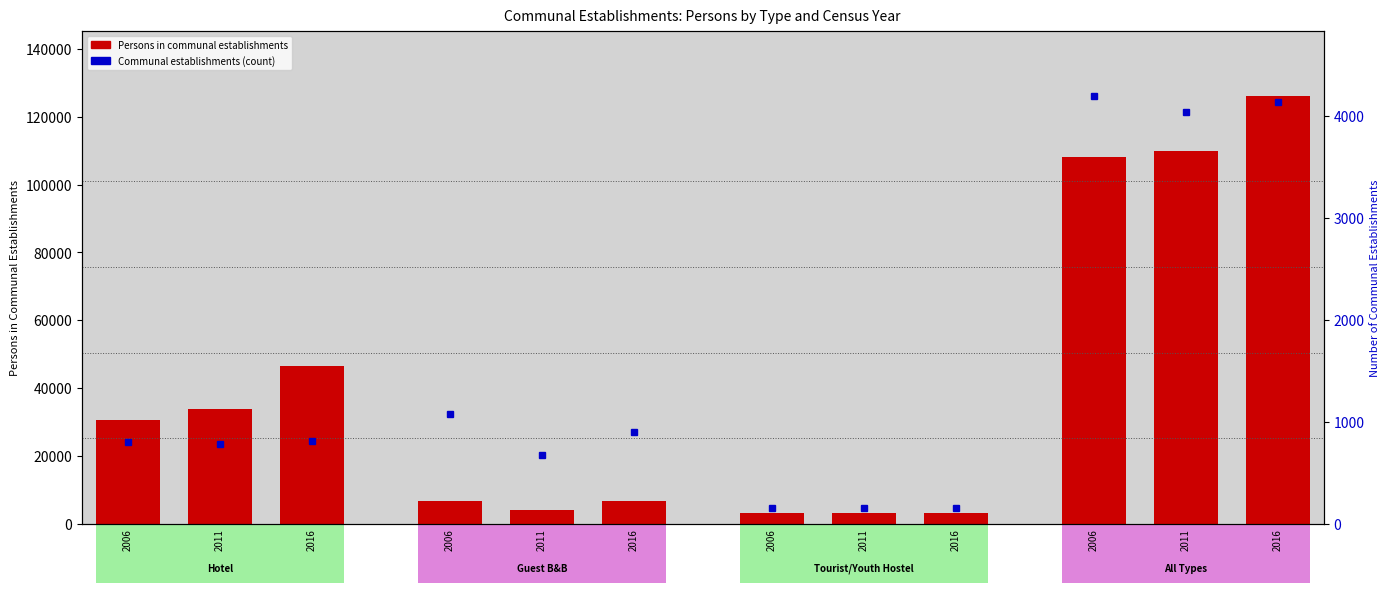

At which category does the chart reach its minimum across all series?

2006